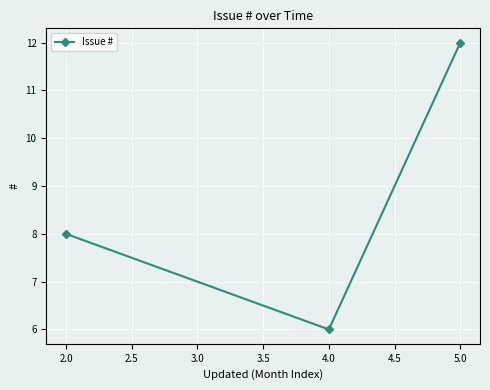

What is the value of the 1st point from the left?

8